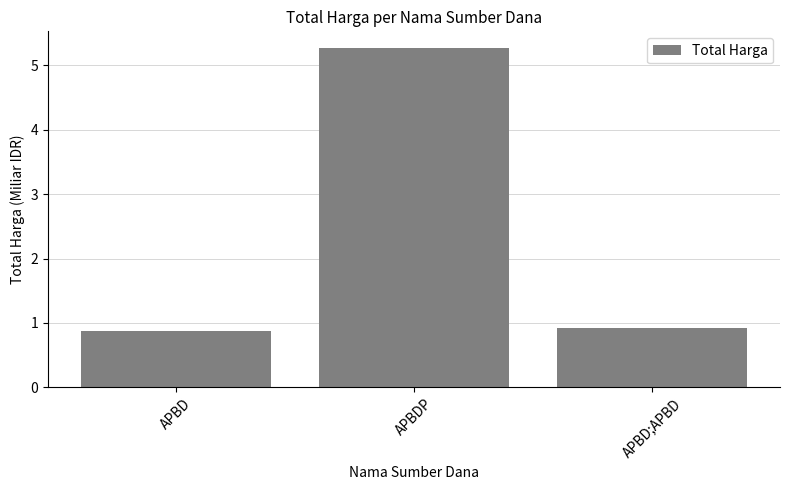

What is the label of the 2nd bar from the left?

APBDP